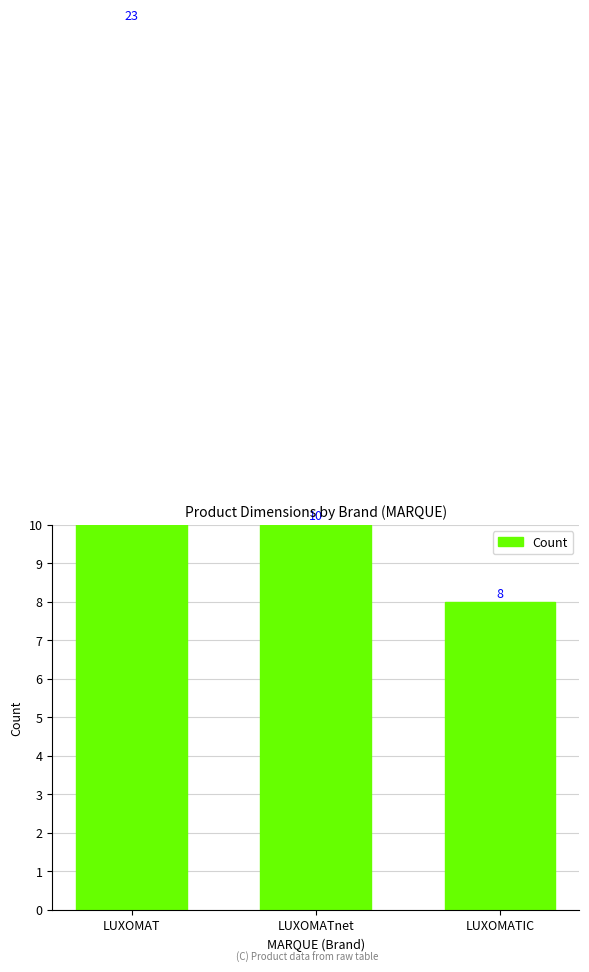

Reading left to right, list all the values displayed in this chart.

LUXOMAT=23	LUXOMATnet=10	LUXOMATIC=8